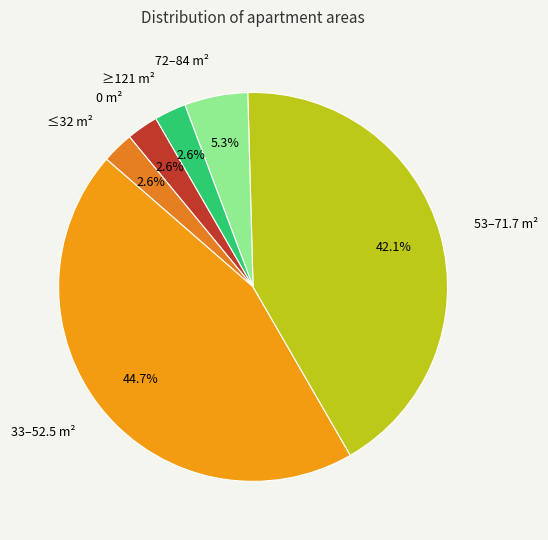

How many slices are in this pie chart?

6